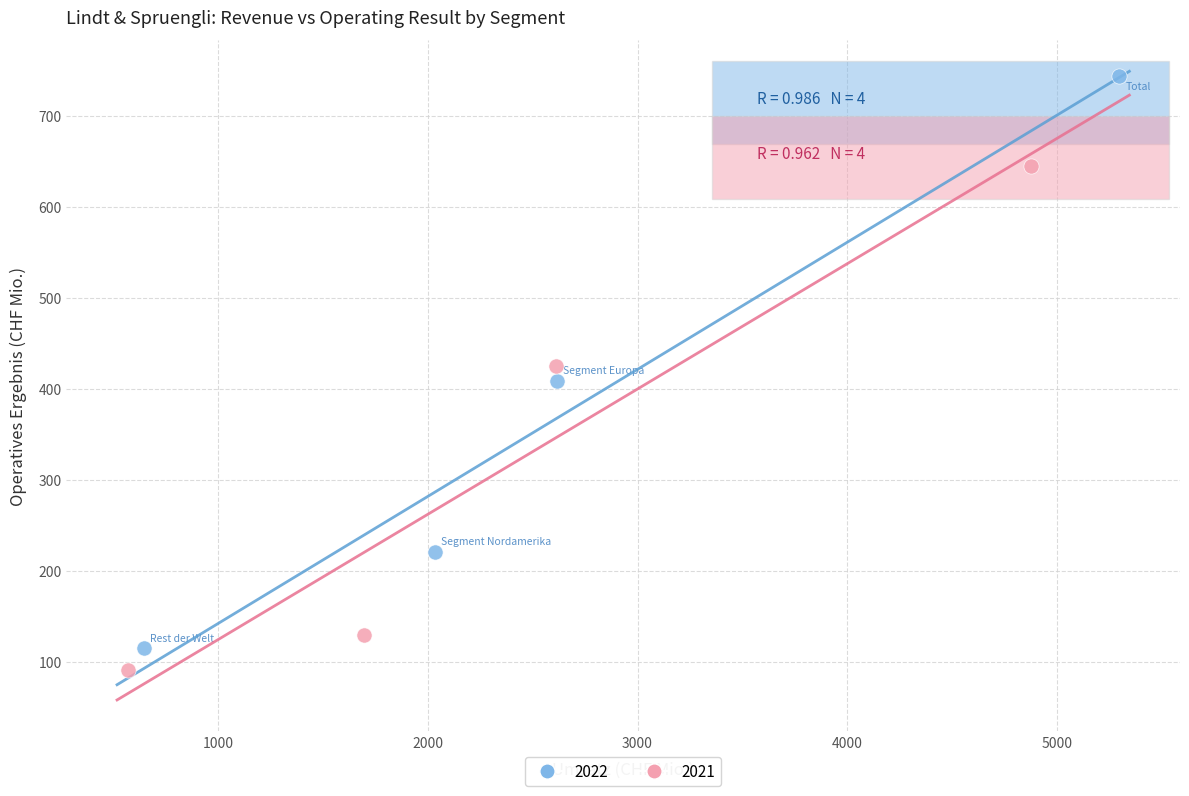

What are all the series names shown in the legend?

2022, 2021